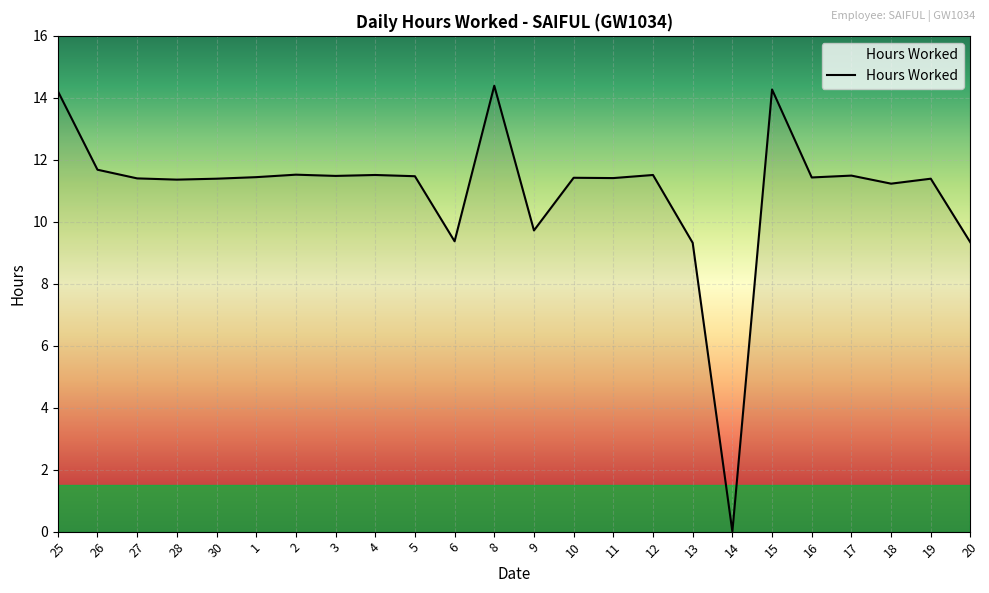

What is the change in value from 9 to 13?

-0.4